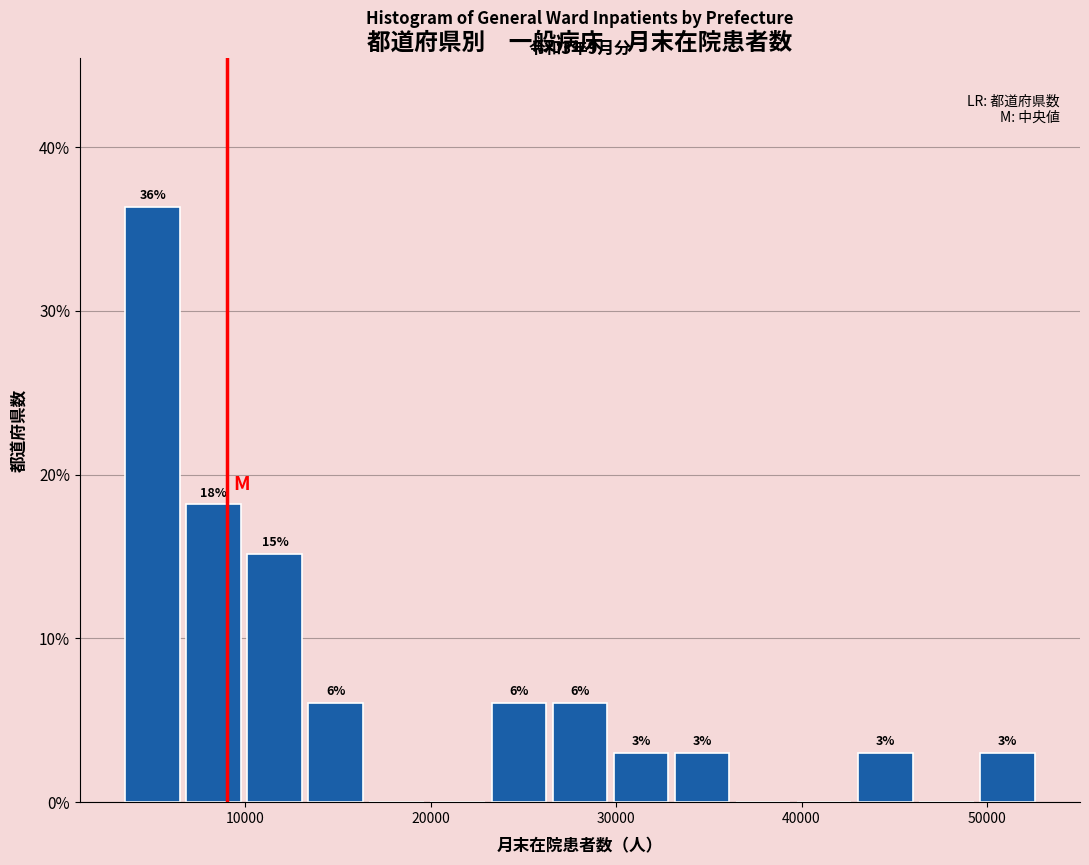

Around what value on the x-axis is the tallest bar? Give the approximate position of its centre, as read against the axis.

5000